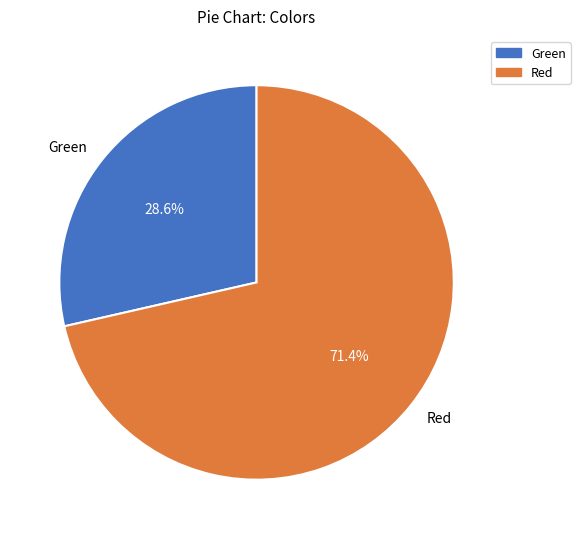

What percentage is the Green slice, to the nearest percent?

29%